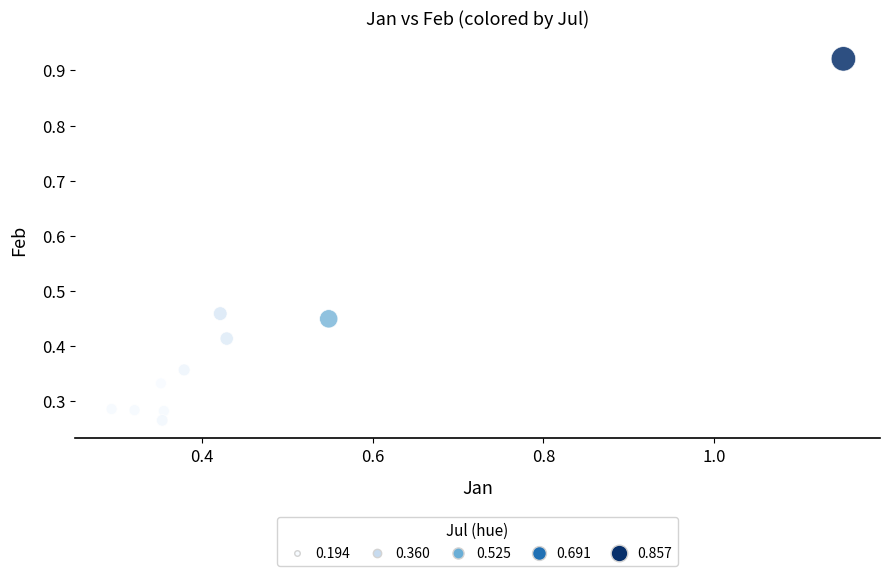

What is the range of Y values (max minus min)?

0.7